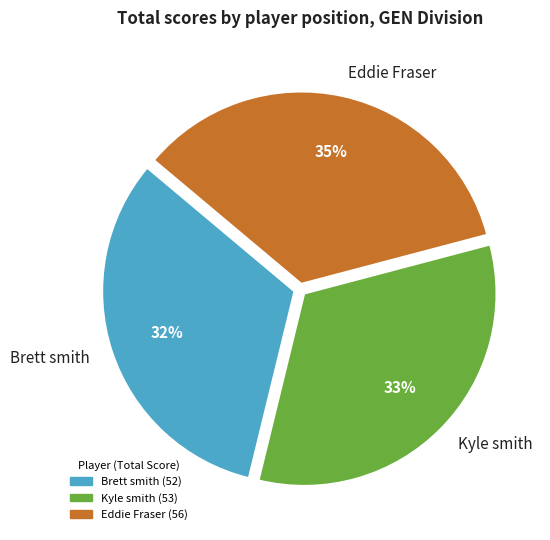

Do Kyle smith and Brett smith together represent more than half of the pie?

Yes